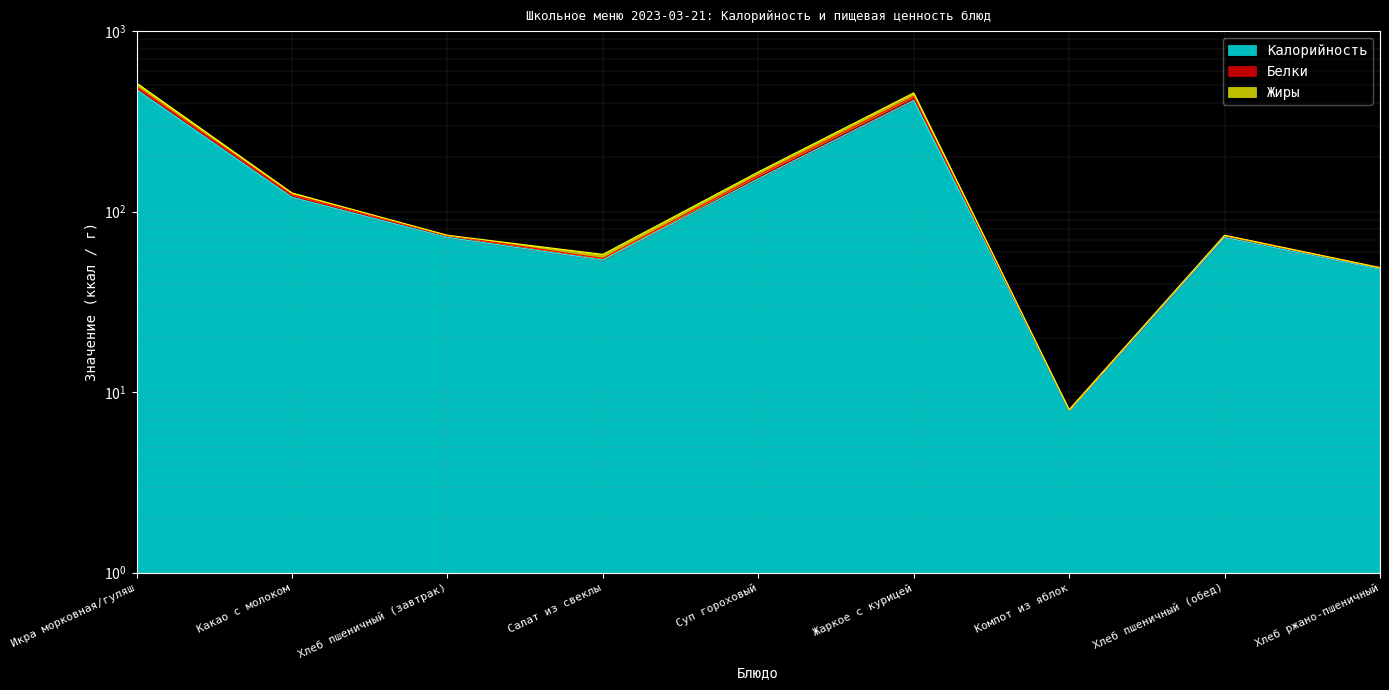

What is the difference between the highest and lowest values at Салат из свеклы?

4